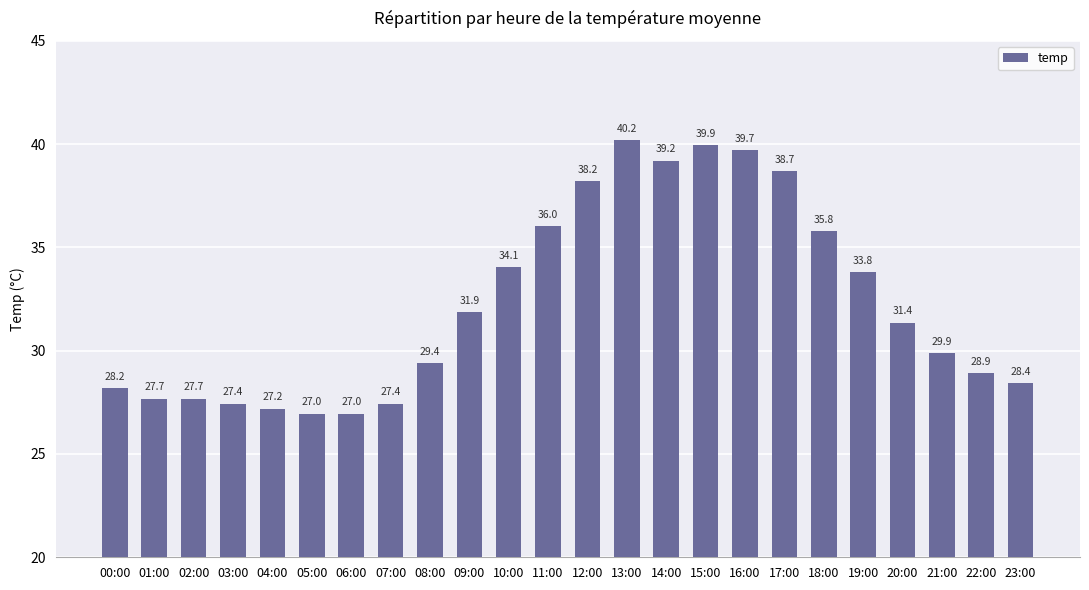

Approximately how many times larger is the value at 23:00 compared to 16:00?

0.7